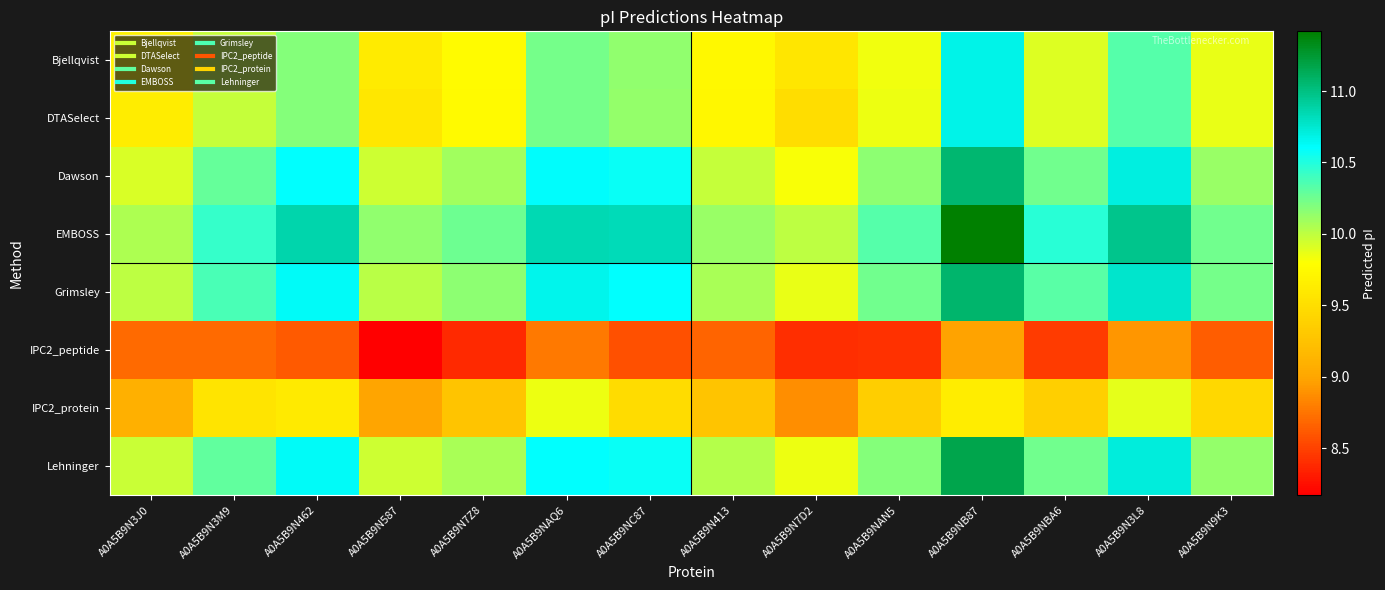

List the series in order of their peak value, highest first.

EMBOSS, Lehninger, Grimsley, Dawson, Bjellqvist, DTASelect, IPC2_protein, IPC2_peptide